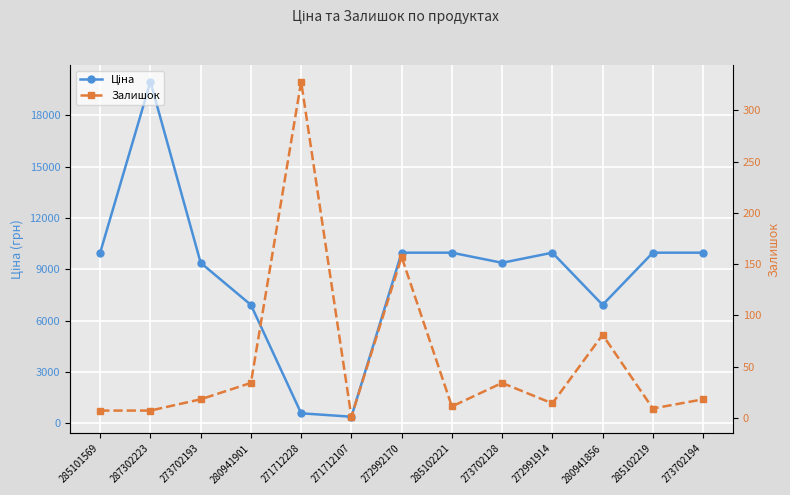

Reading left to right, list all the values displayed in this chart.

Ціна: 9975.0	19964.2	9384.0	6925.7	589.9	389.3	9975.0	9975.0	9384.0	9975.0	6925.7	9975.0	9975.0
Залишок: 7.0	7.0	18.0	34.0	328.0	1.0	157.0	11.0	34.0	14.0	81.0	9.0	18.0